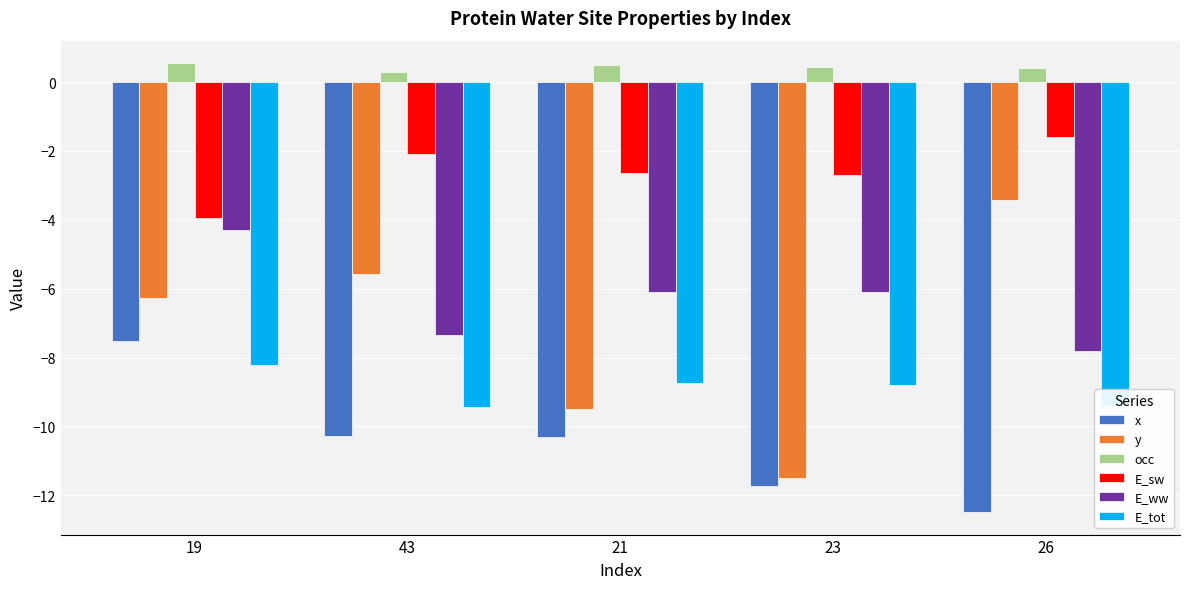

Between 21 and 26, which series saw the biggest shift?

y